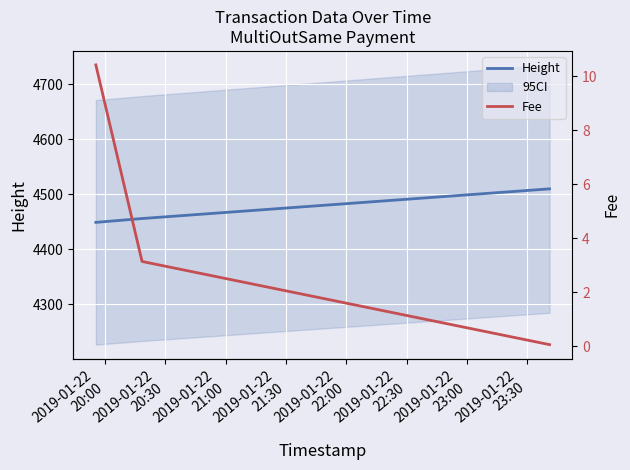

List the series in order of their peak value, lowest first.

Fee, Height